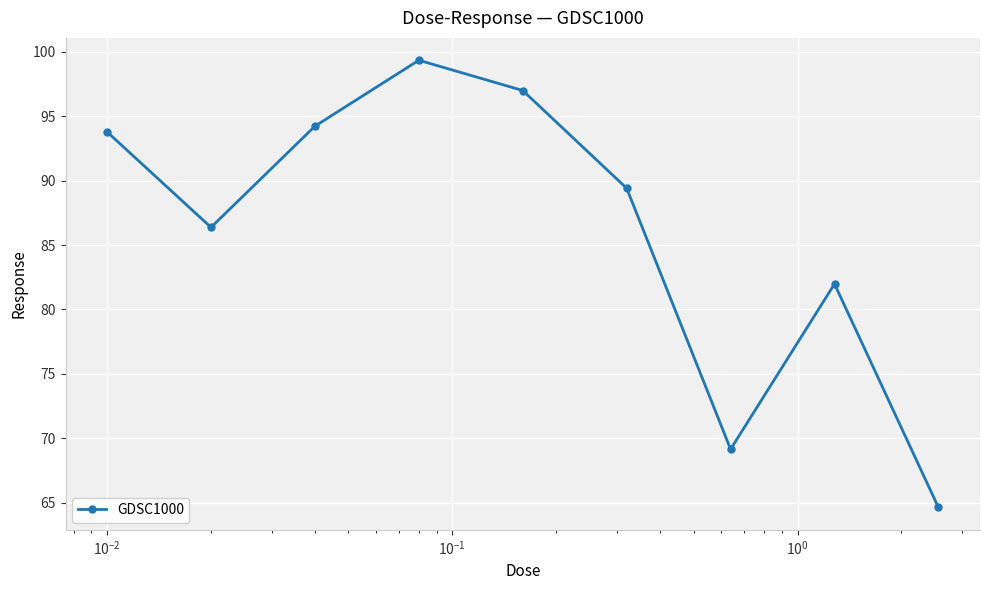

True or false: the data has more than 0 interior local peaks.

True